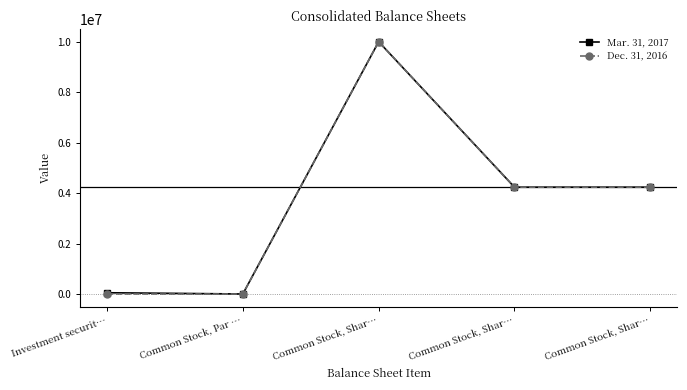

What is the approximate value of Mar. 31, 2017 at Investment securit…, to the nearest 10?

49510